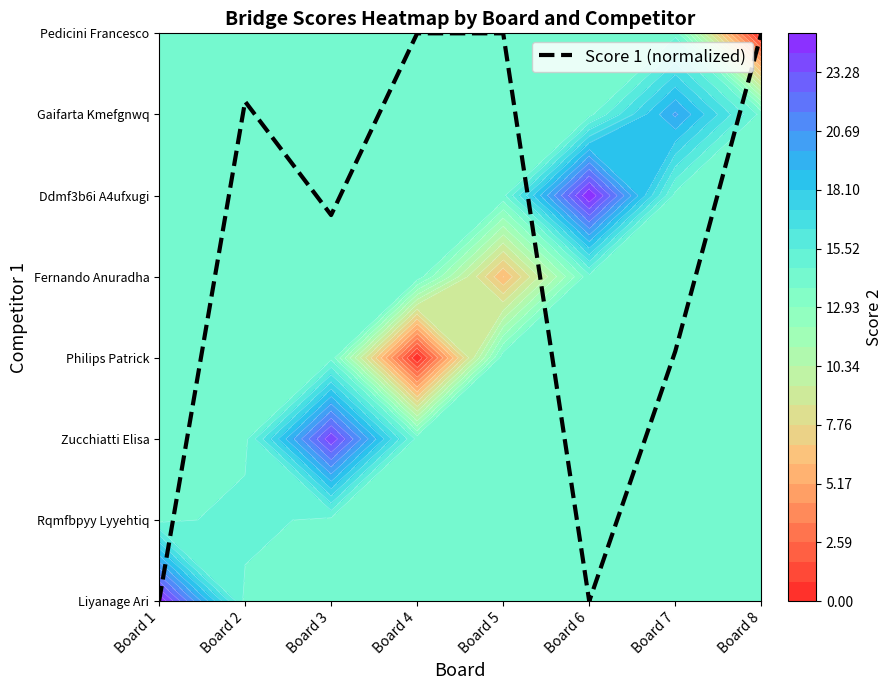

Reading left to right, list all the values displayed in this chart.

Board 1=0.0	Board 2=6.2	Board 3=4.8	Board 4=7.0	Board 5=7.0	Board 6=0.0	Board 7=3.1	Board 8=7.0